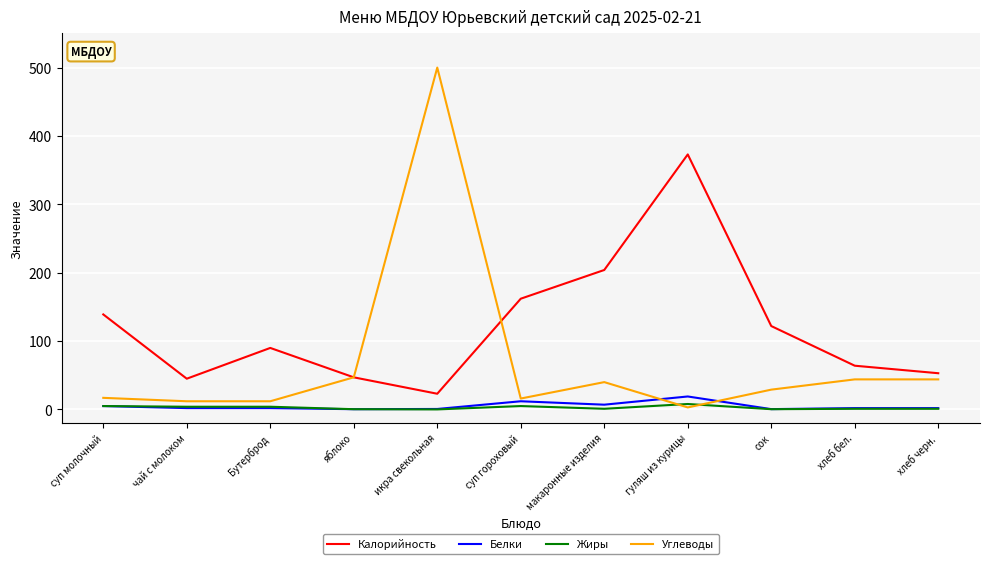

What are all the series names shown in the legend?

Калорийность, Белки, Жиры, Углеводы